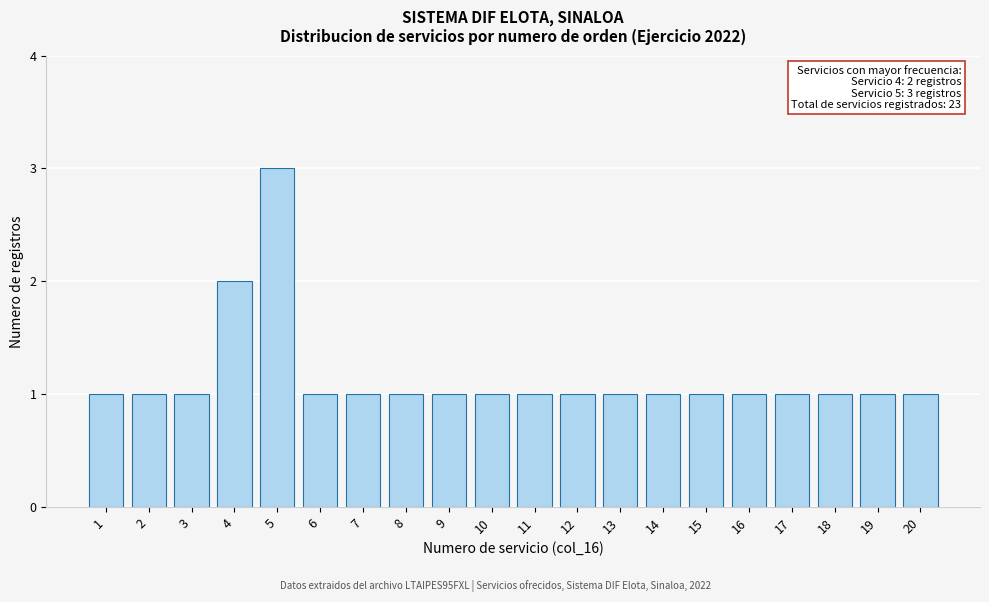

Reading left to right, transcribe all the data shown in this chart.

1=1	2=1	3=1	4=2	5=3	6=1	7=1	8=1	9=1	10=1	11=1	12=1	13=1	14=1	15=1	16=1	17=1	18=1	19=1	20=1